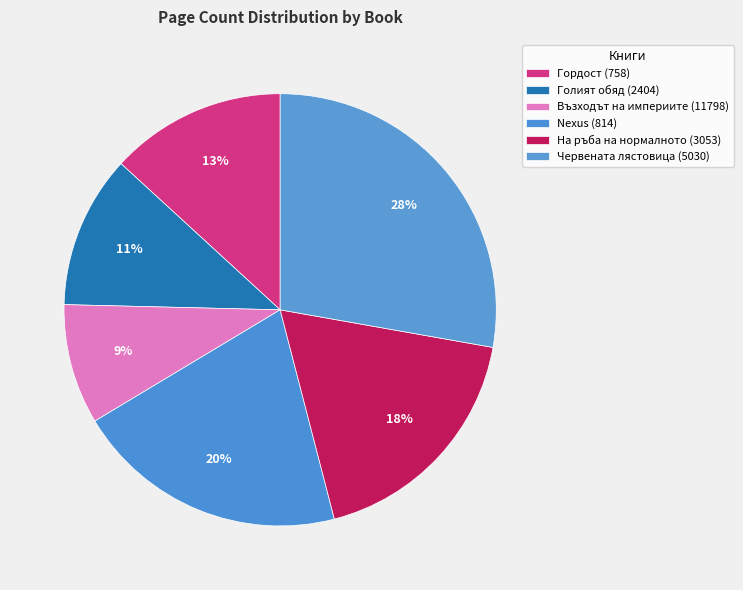

How many segments does this pie chart have?

6